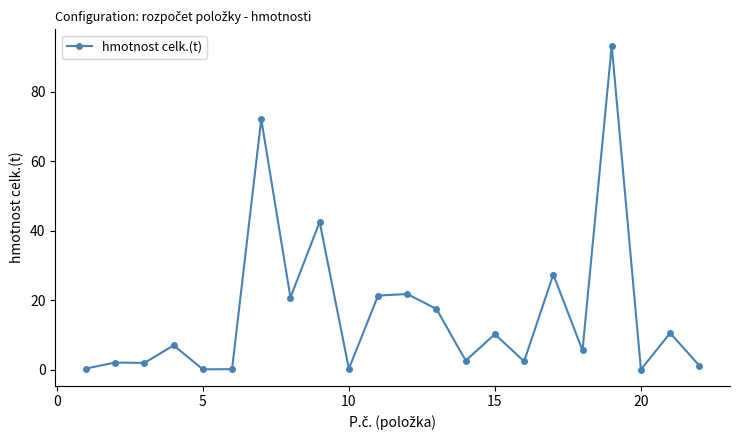

Does the chart display data point markers on the line(s)?

Yes